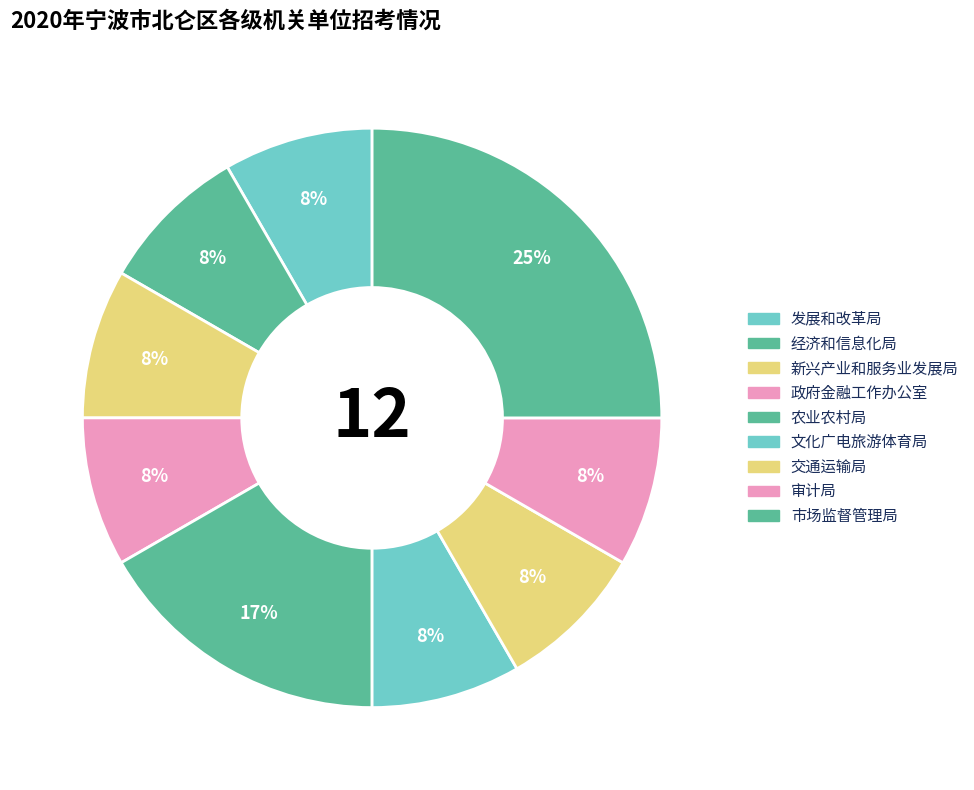

Count the number of slices in the pie.

9